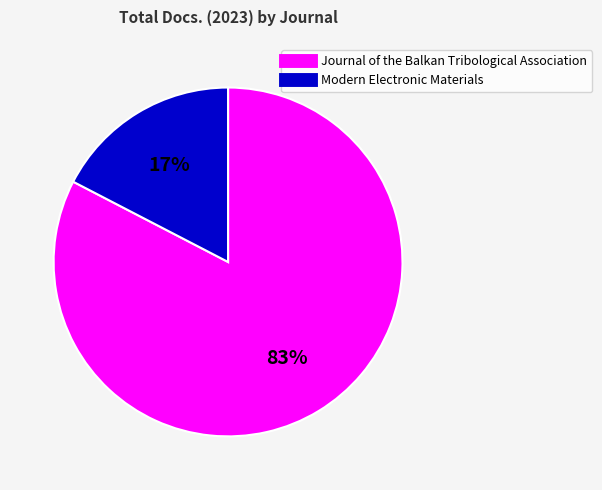

To the nearest percent, what is the combined percentage of Modern Electronic Materials and Journal of the Balkan Tribological Association?

100%